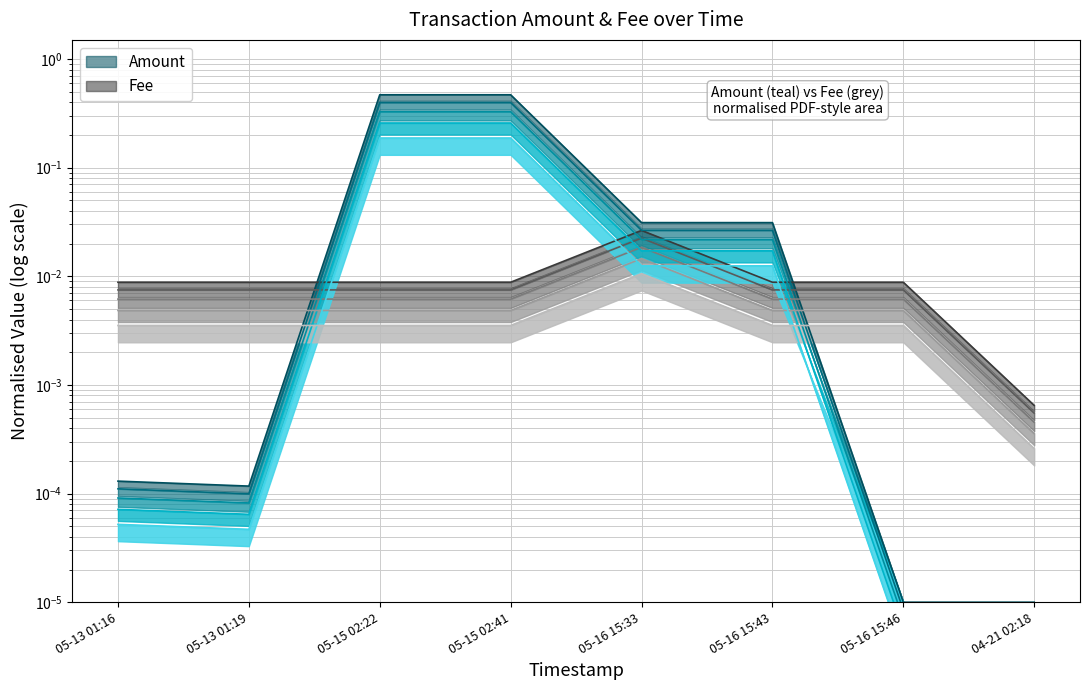

Where is the first local maximum for Fee?

05-16 15:33